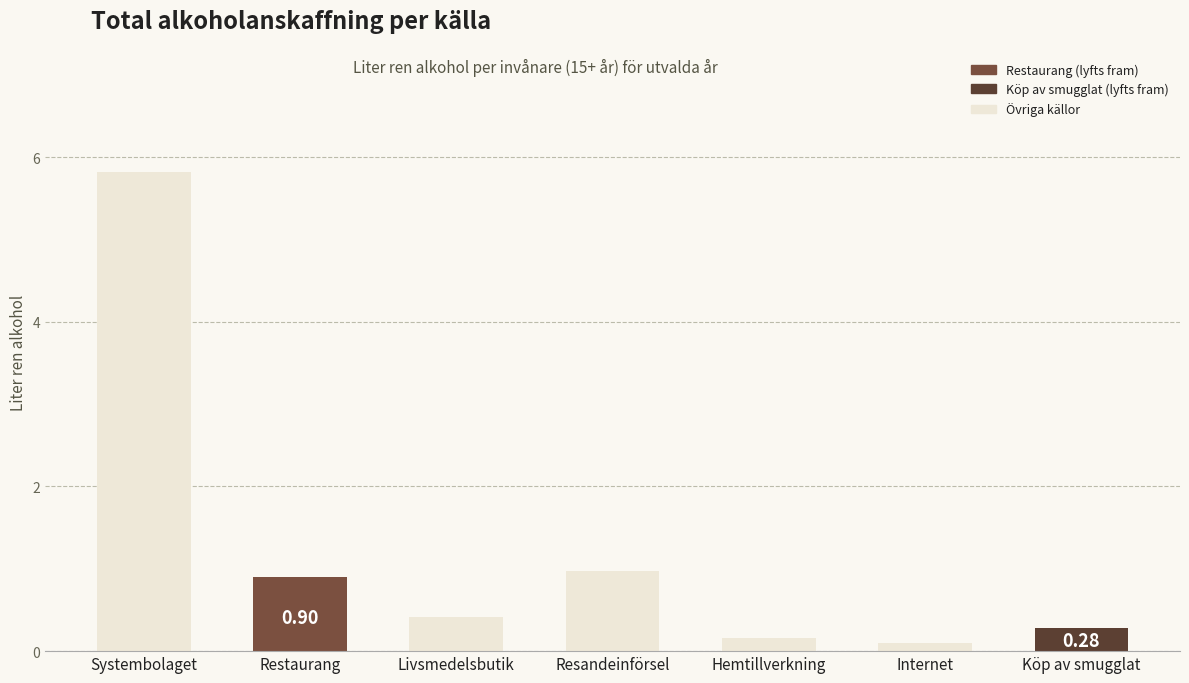

The value at Livsmedelsbutik is 0.7. True or false?

False